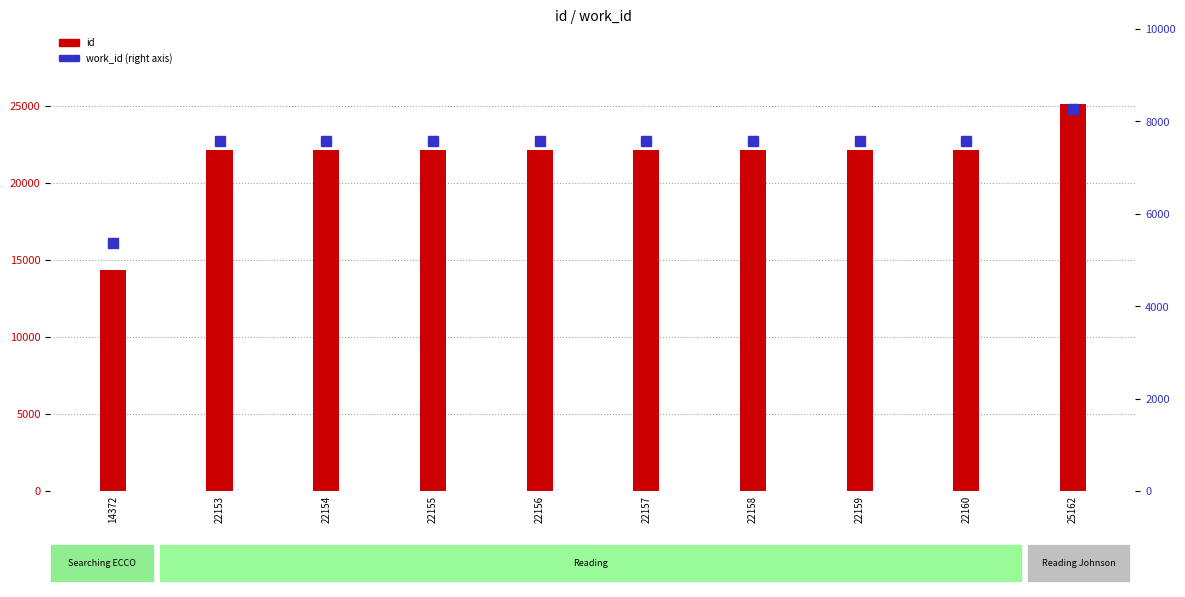

What is the difference between the maximum and minimum values in the id series?

10790